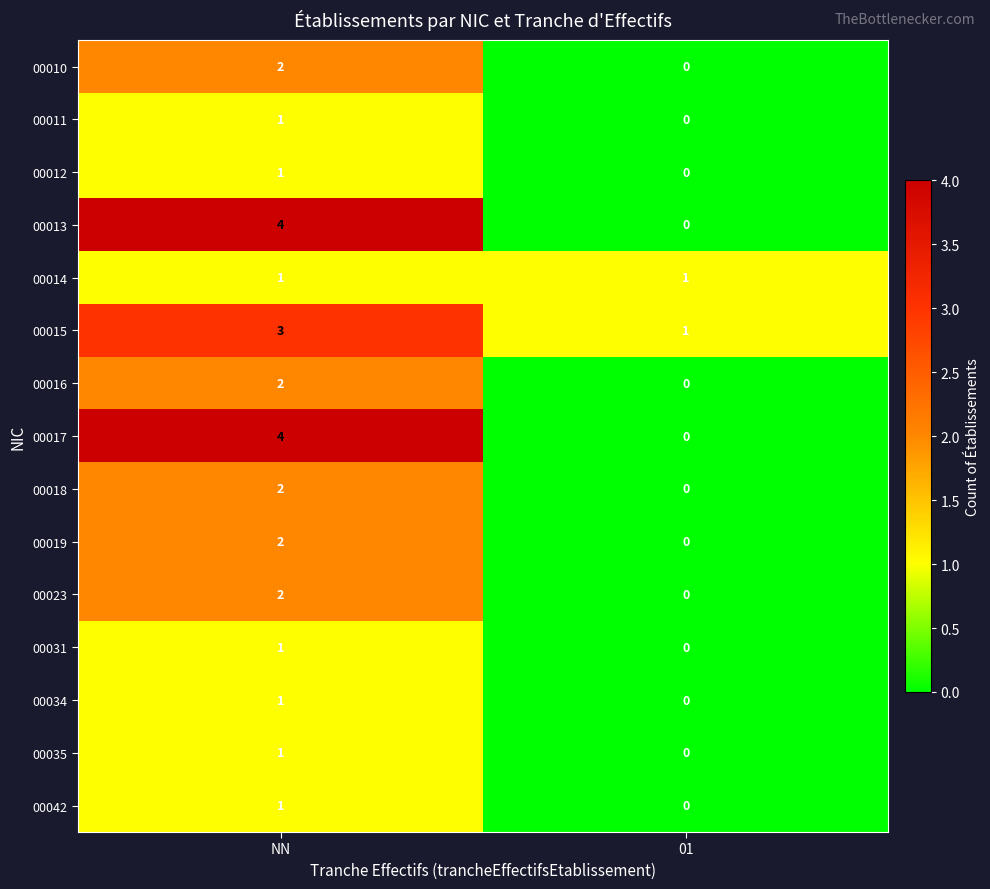

At which category is the sum across all series the highest?

NN